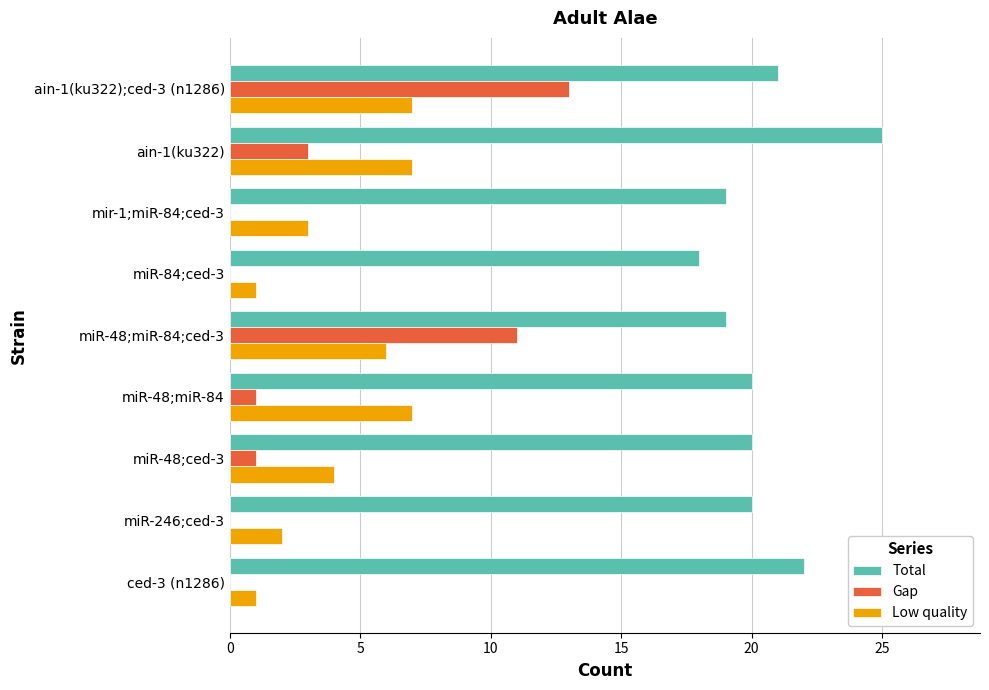

What are all the series names shown in the legend?

Total, Gap, Low quality